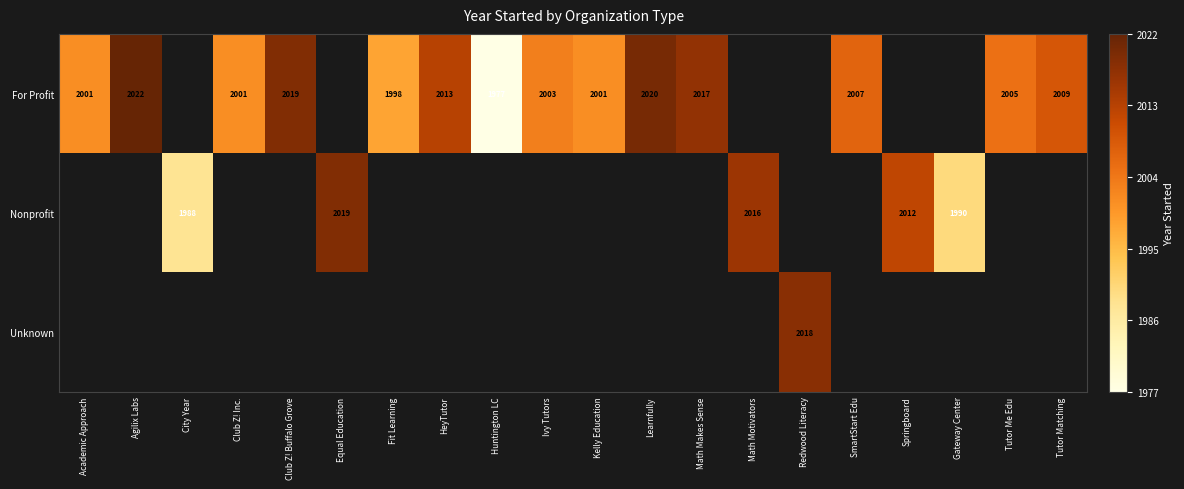

At how many categories does at least one series exceed 0?

19